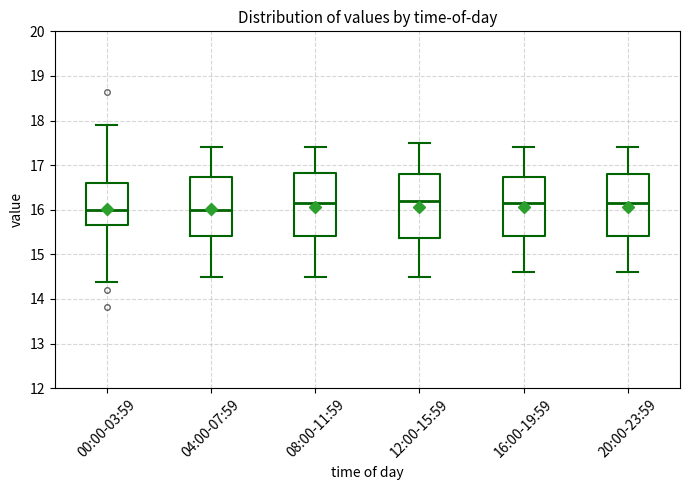

Where does the lower whisker of the box for 12:00-15:59 end on the y-axis? The values are not printed on the chart, so give them approximately, as read against the axis.

14.5